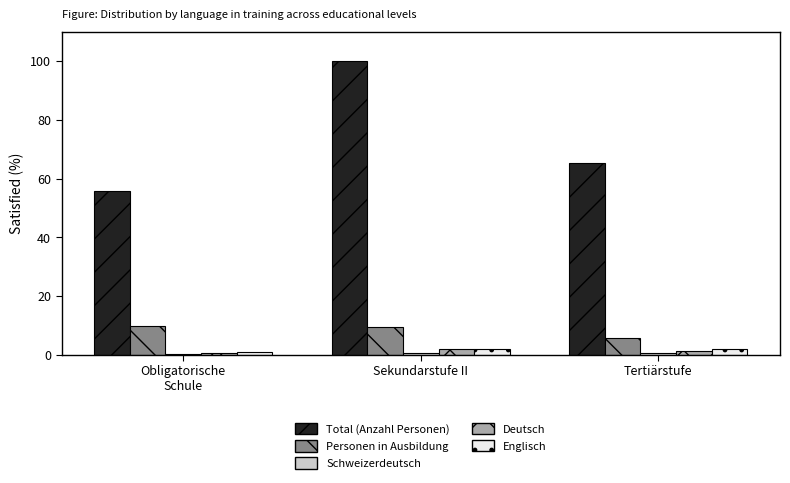

Read the Englisch value at Tertiärstufe.

2.0